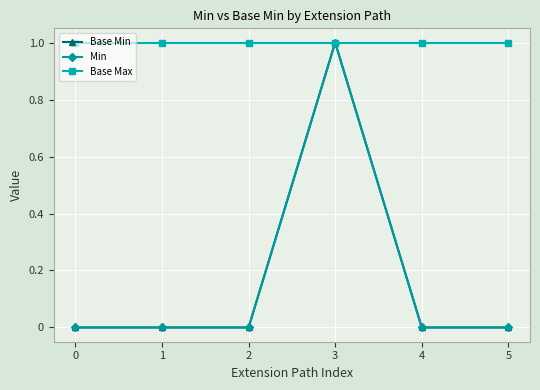

True or false: Base Min and Base Max intersect in this chart.

False